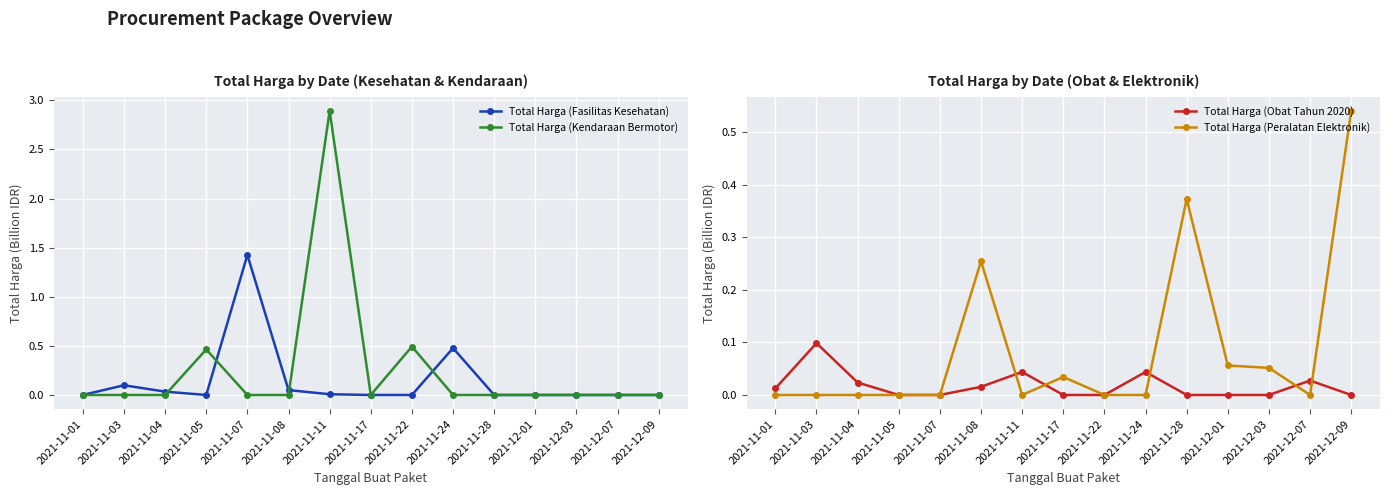

Rank the categories by Total Harga (Obat Tahun 2020) value from lowest to highest.

2021-11-05, 2021-11-07, 2021-11-17, 2021-11-22, 2021-11-28, 2021-12-01, 2021-12-03, 2021-12-09, 2021-11-01, 2021-11-08, 2021-11-04, 2021-12-07, 2021-11-11, 2021-11-24, 2021-11-03